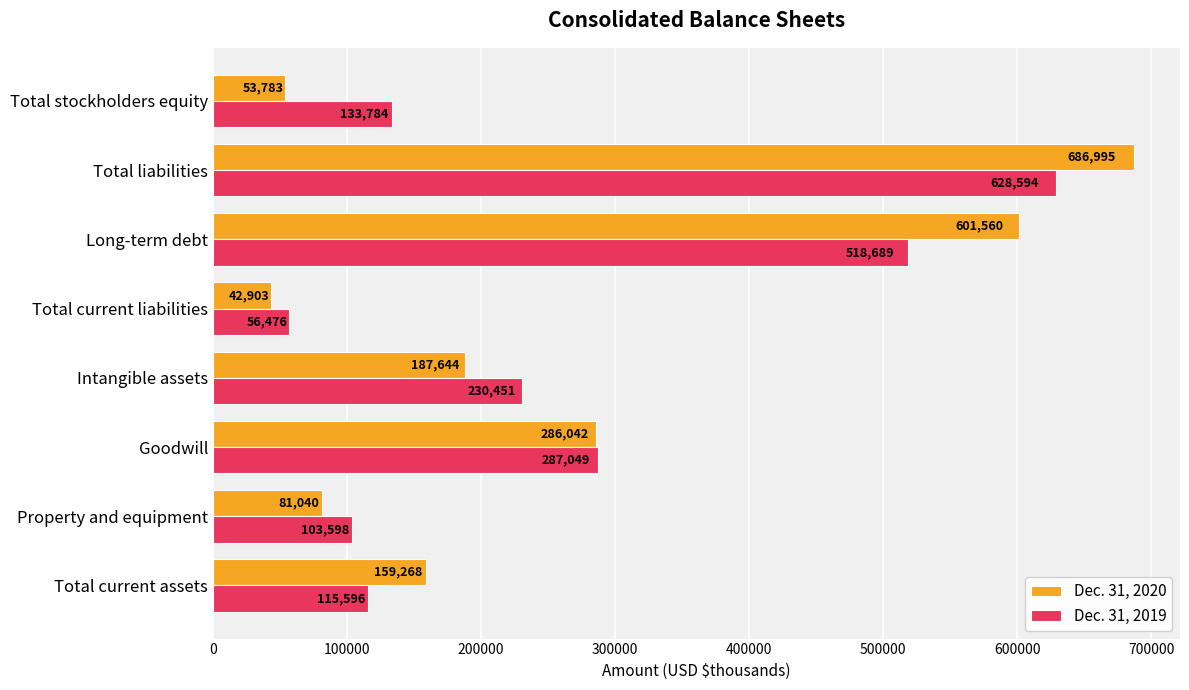

Read the Dec. 31, 2019 value at Goodwill, to the nearest 50.

287050